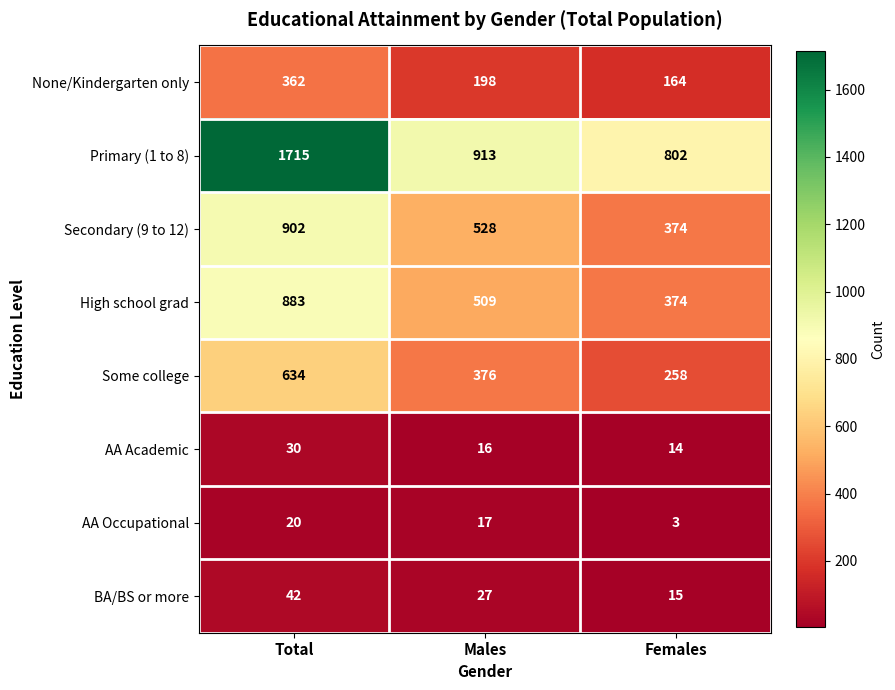

Count the BA/BS or more values in the range 15 to 42.

3